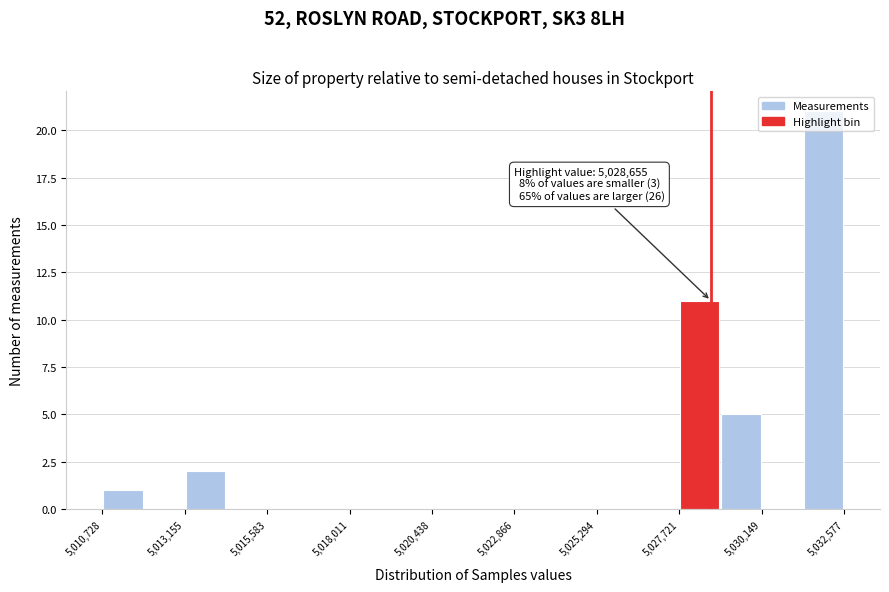

Read against the x-axis, roughly where is the centre of the tallest bar?

5032000